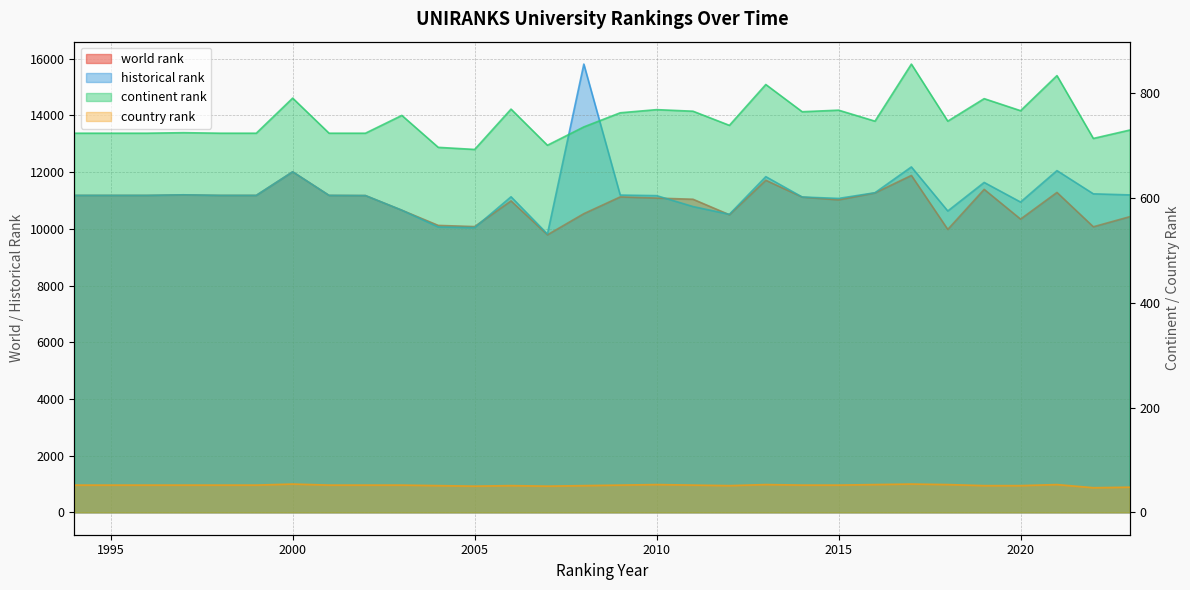

Reading left to right, extract all data points from this chart.

world rank: 11179	11179	11179	11199	11179	11179	12011	11179	11173	10656	10120	10079	10984	9788	10533	11125	11084	11043	10496	11712	11119	11021	11266	11882	9978	11391	10342	11283	10071	10427
continent rank: 724	724	724	725	724	724	791	724	724	758	697	693	770	701	736	763	769	766	739	817	765	768	747	856	747	790	767	834	714	730
country rank: 52	52	52	52	52	52	54	52	52	52	51	50	51	50	51	52	53	52	51	53	52	52	53	54	53	51	51	53	47	48
historical rank: 11179	11179	11179	11199	11179	11179	12011	11179	11173	10656	10064	10041	11130	9816	15810	11190	11170	10785	10511	11840	11122	11072	11273	12183	10629	11636	10944	12053	11234	11196